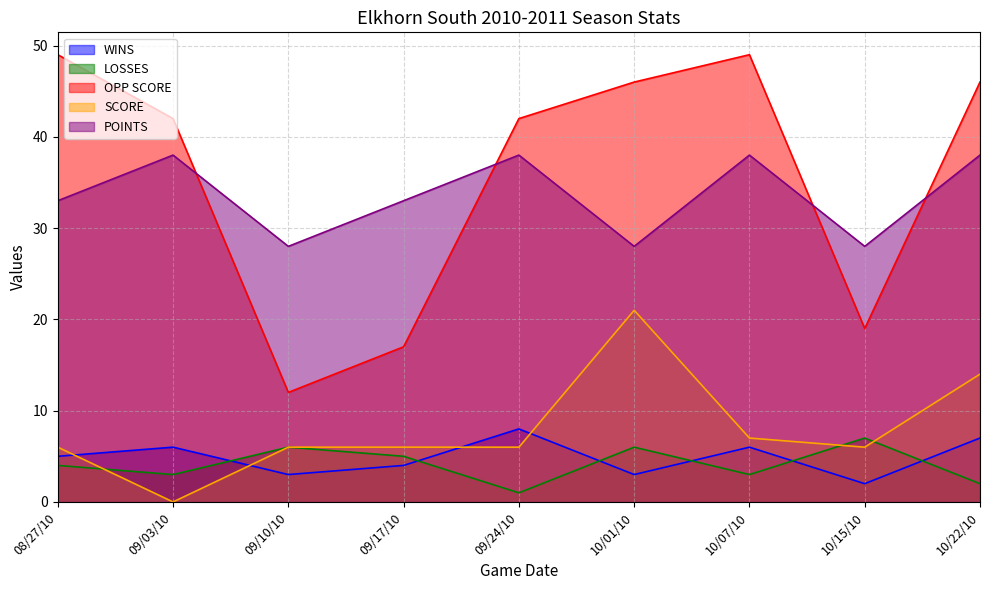

Is it true that OPP SCORE equals 6 at 09/17/10?

False